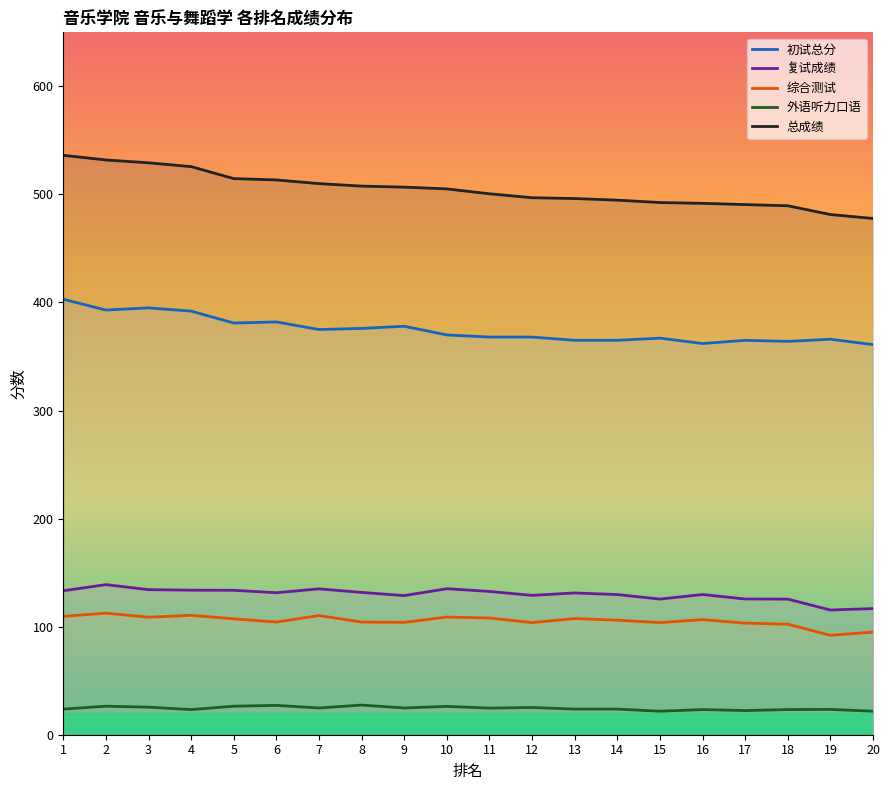

True or false: 综合测试 and 初试总分 intersect in this chart.

False